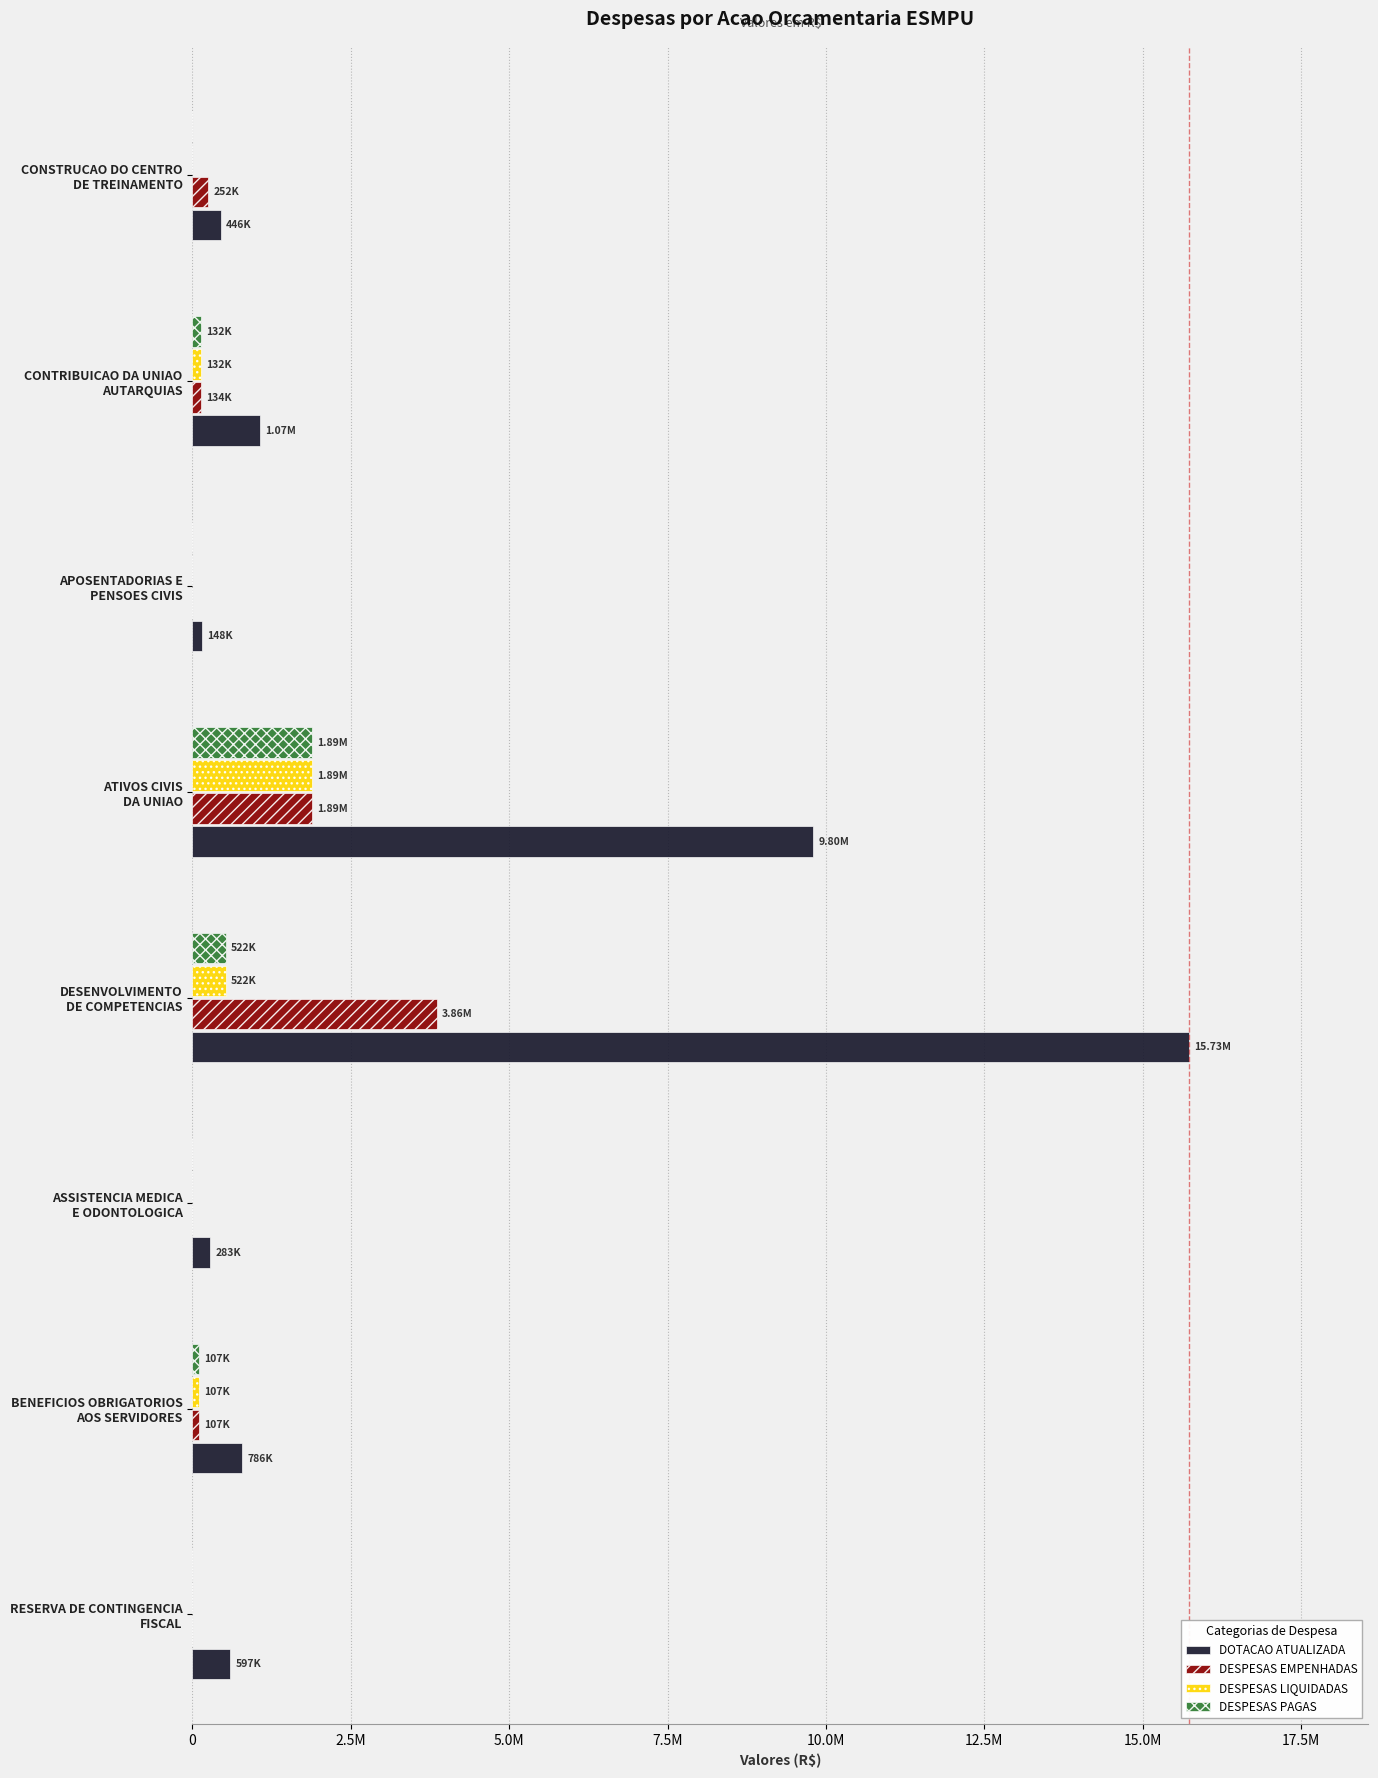

What are all the series names shown in the legend?

DOTACAO ATUALIZADA, DESPESAS EMPENHADAS, DESPESAS LIQUIDADAS, DESPESAS PAGAS